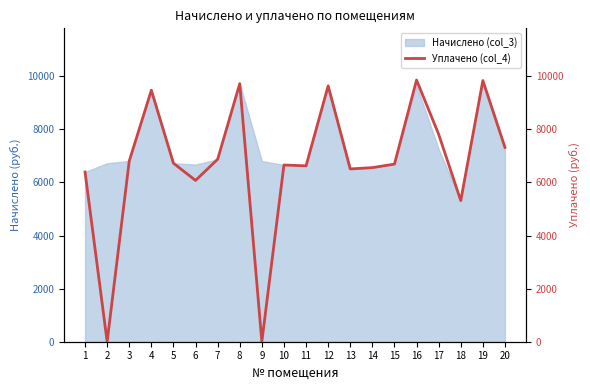

Reading left to right, list all the values displayed in this chart.

1=6392.2	2=0.0	3=6806.2	4=9472.3	5=6723.4	6=6075.2	7=6872.4	8=9720.8	9=0.0	10=6657.1	11=6624.0	12=9637.9	13=6508.1	14=6557.8	15=6690.2	16=9855.9	17=7813.9	18=5315.8	19=9836.9	20=7319.5